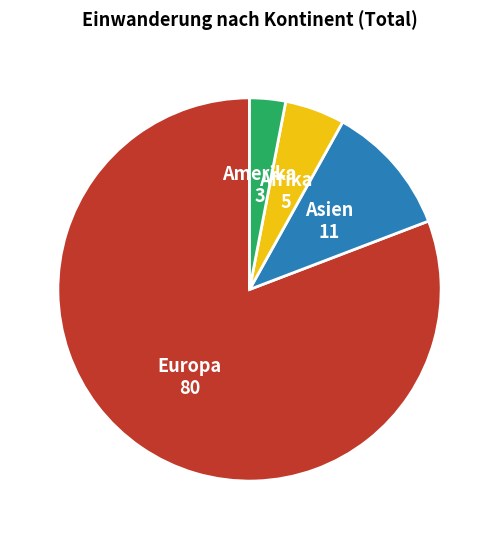

Is there any slice that represents more than half of the pie?

Yes